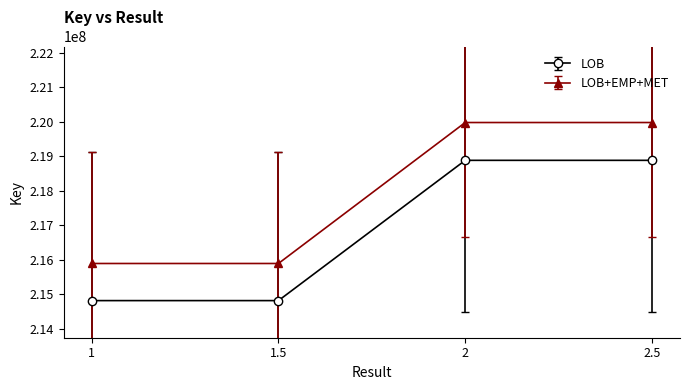

True or false: LOB and LOB+EMP+MET intersect in this chart.

False